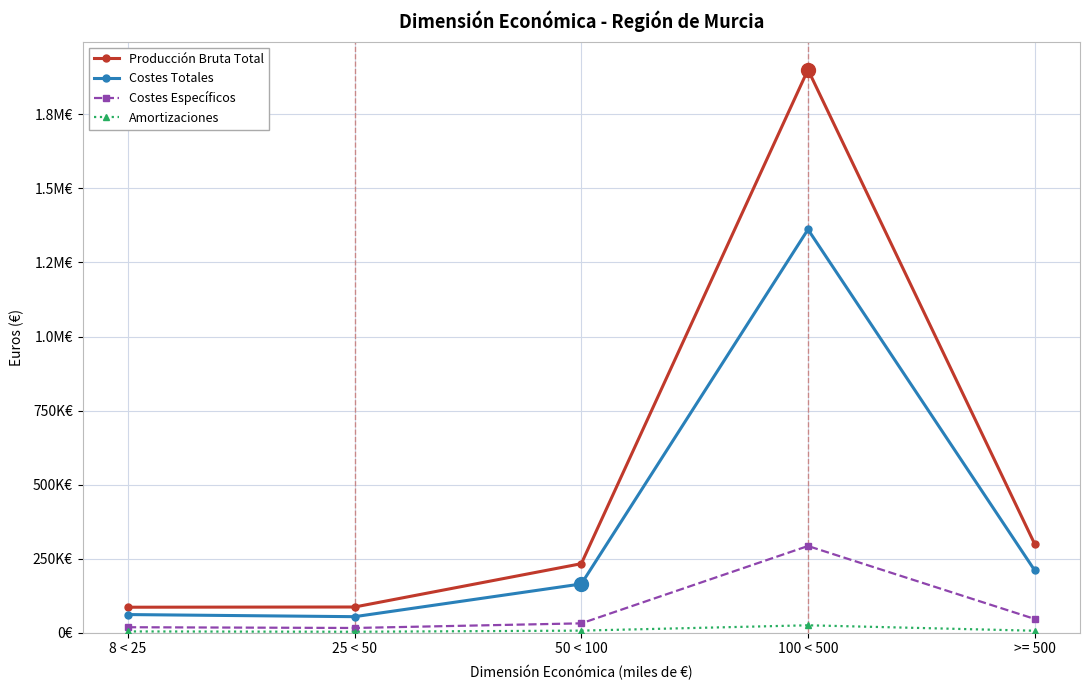

Does the chart display data point markers on the line(s)?

Yes